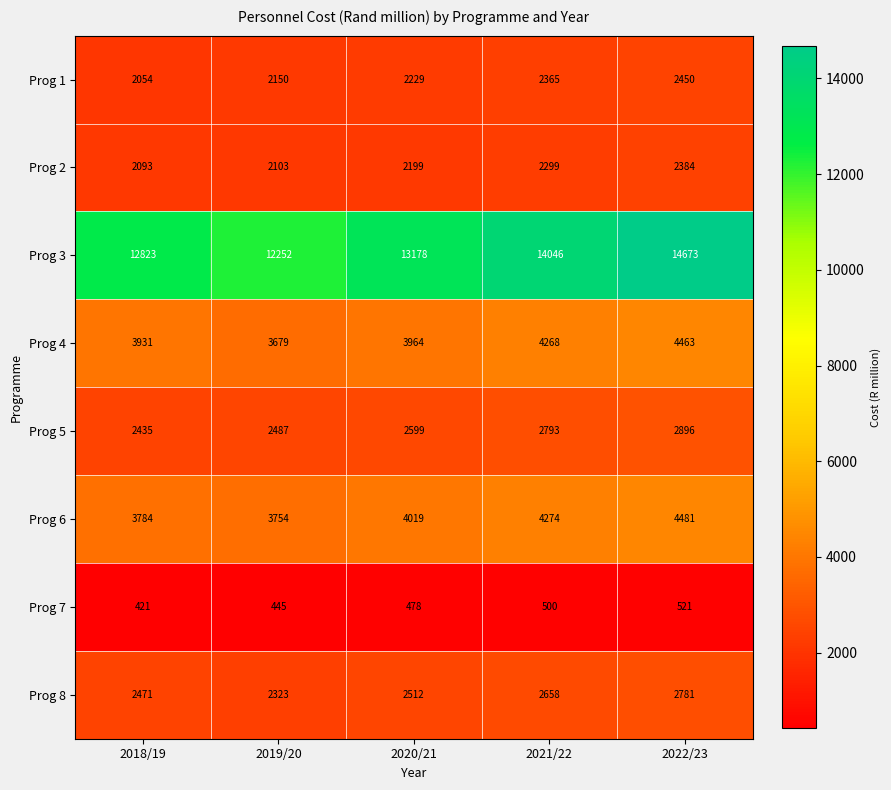

What is the difference between the second highest and minimum values in the Prog 7 series?

79